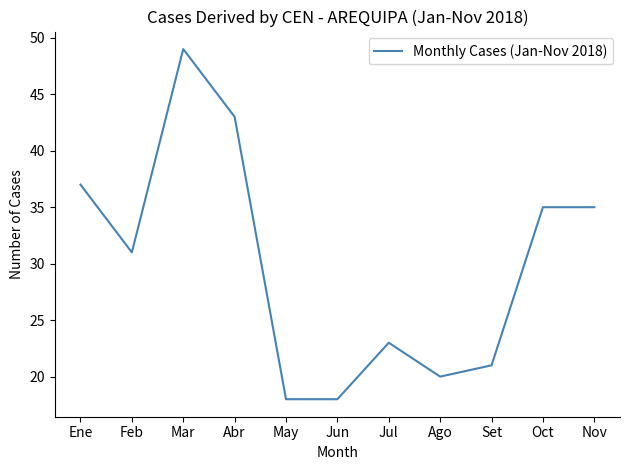

Reading left to right, extract all data points from this chart.

Ene=37	Feb=31	Mar=49	Abr=43	May=18	Jun=18	Jul=23	Ago=20	Set=21	Oct=35	Nov=35